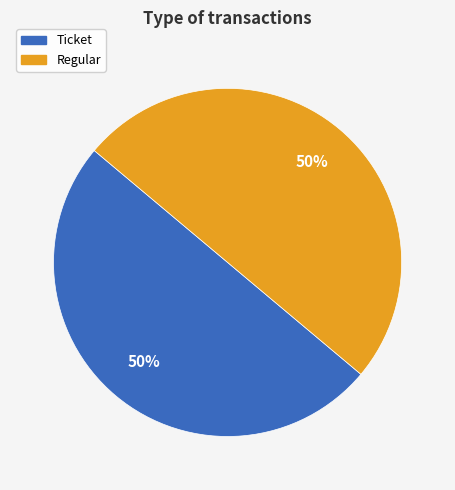

Approximately how many times larger is the value at Ticket compared to Regular?

1.0